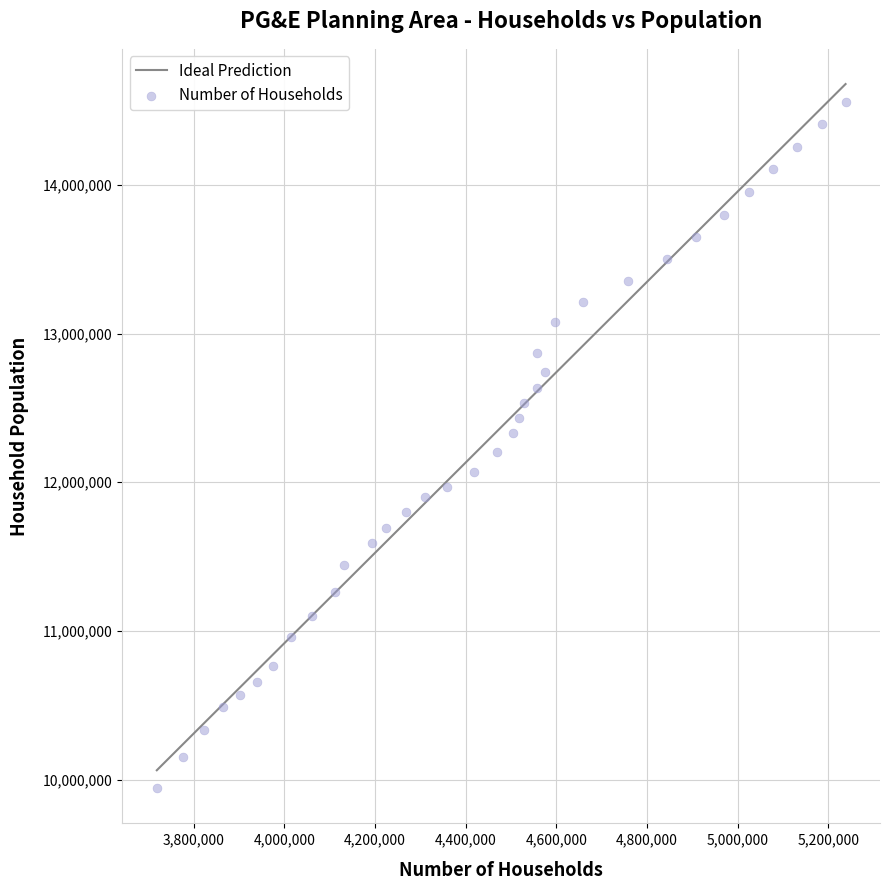

What is the range of Y values (max minus min)?

4617074.0